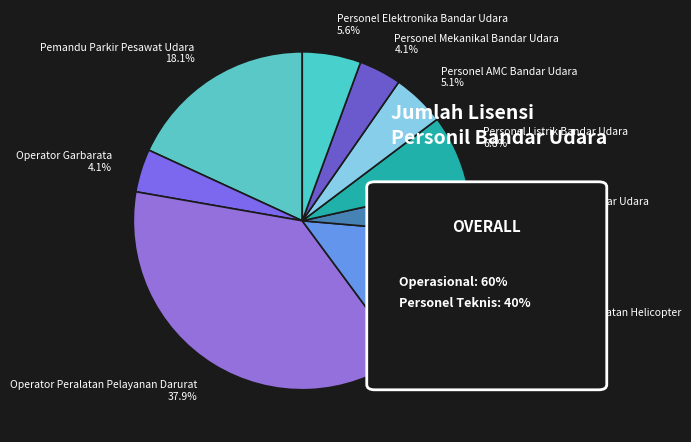

Which has a higher value, Operator Peralatan Pelayanan Darurat or Pemandu Parkir Pesawat Udara?

Operator Peralatan Pelayanan Darurat